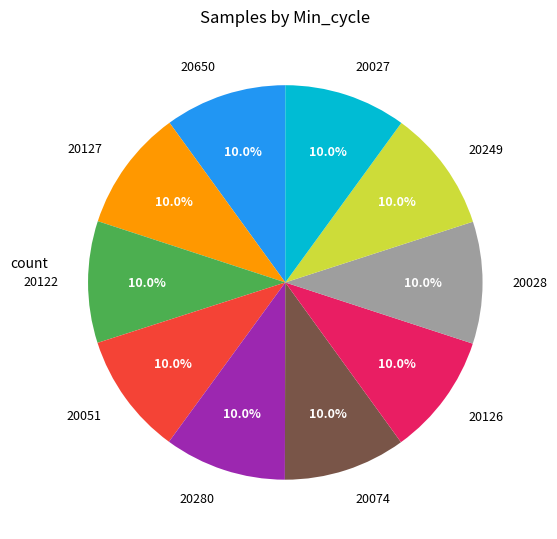

Is there a majority slice in this chart?

No